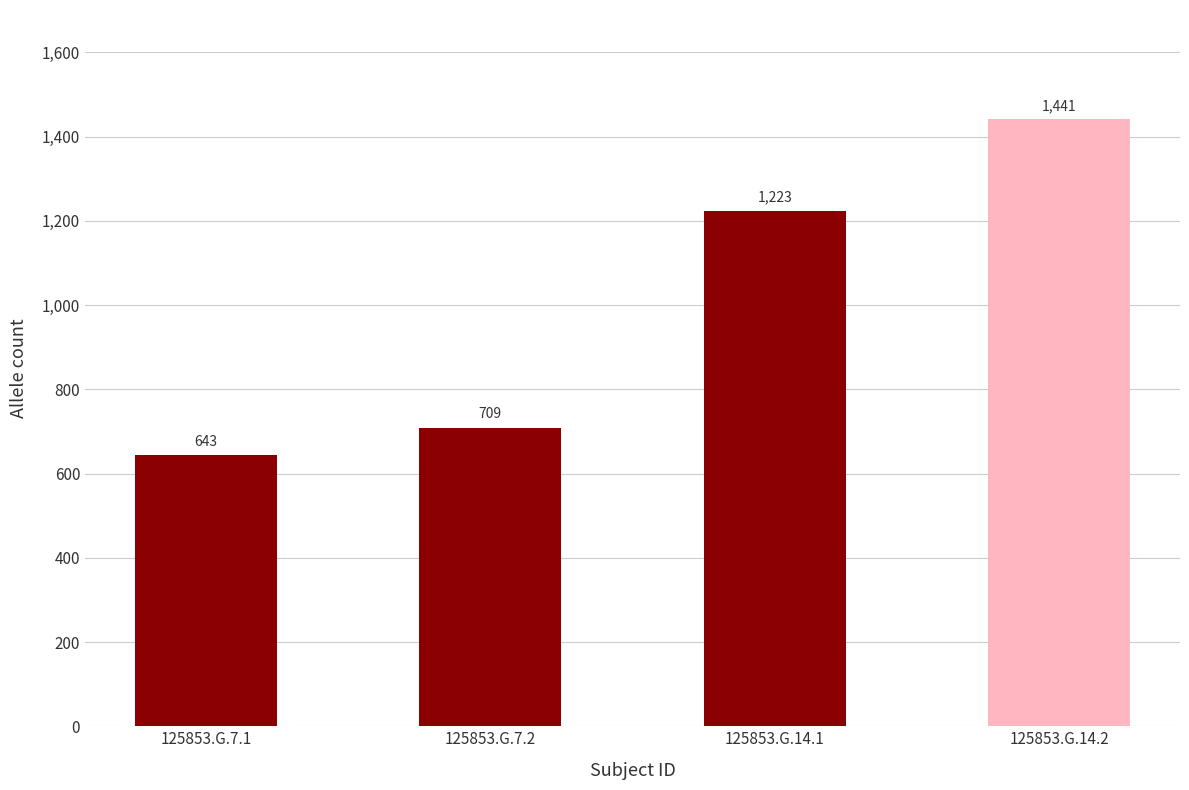

What is the average value?

1004